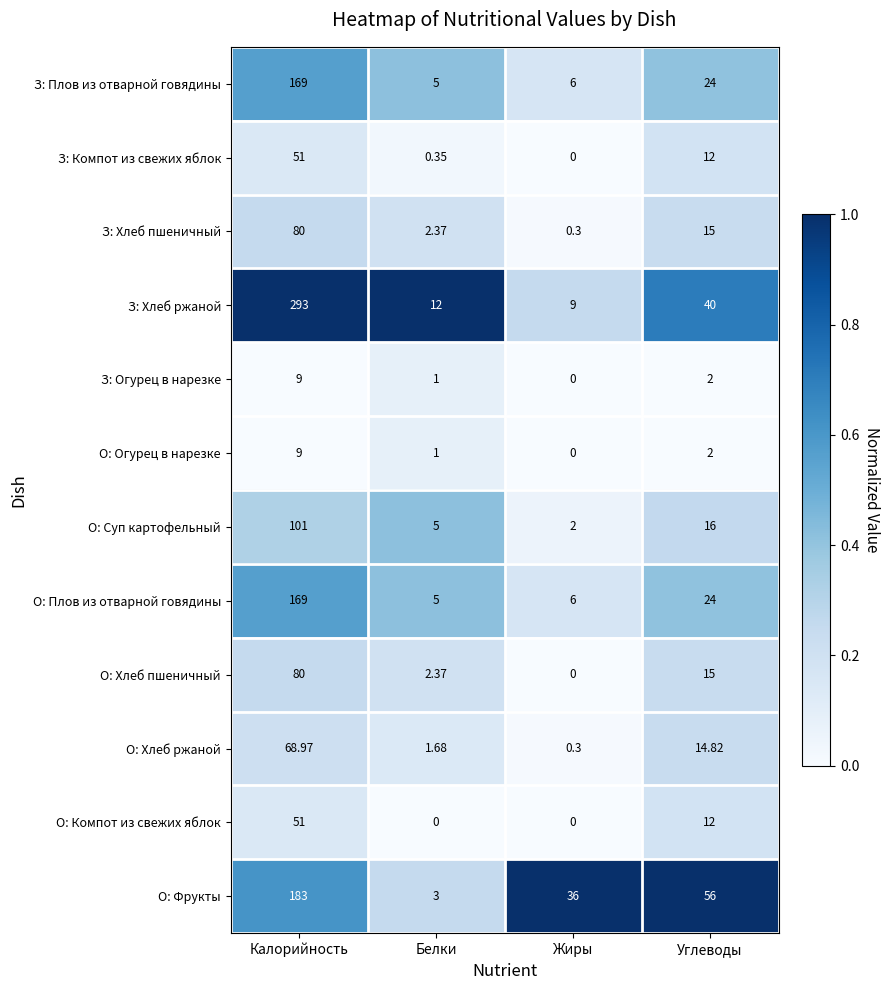

Which series has the largest range (max minus min)?

З: Хлеб ржаной